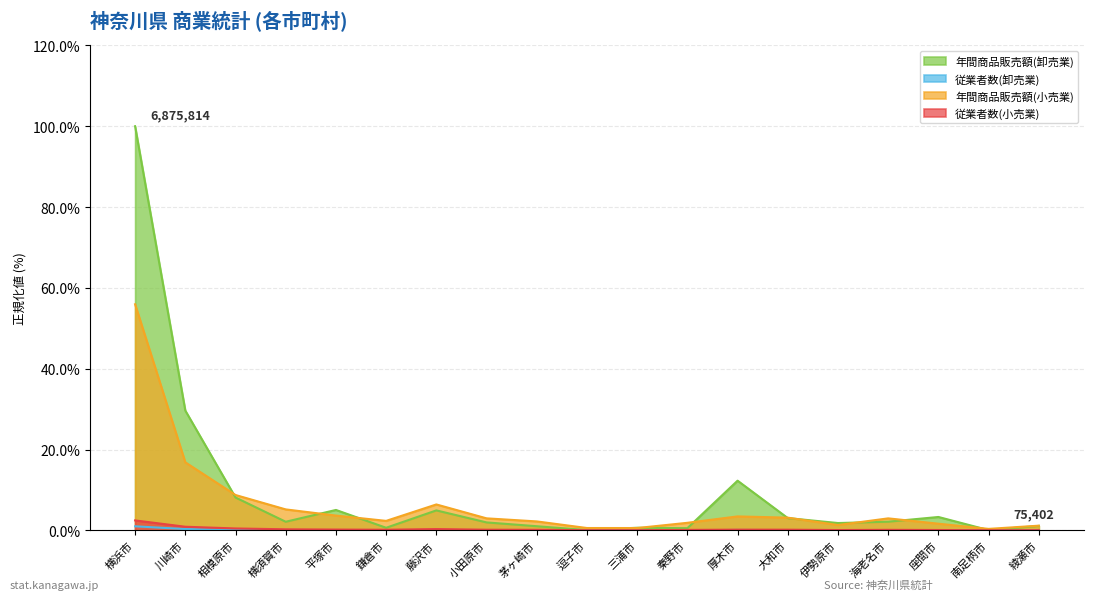

Reading left to right, extract all data points from this chart.

年間商品販売額(卸売業): 横浜市=100.0	川崎市=29.6	相模原市=8.1	横須賀市=2.1	平塚市=5.0	鎌倉市=0.6	藤沢市=4.9	小田原市=2.0	茅ヶ崎市=1.0	逗子市=0.1	三浦市=0.6	秦野市=0.5	厚木市=12.3	大和市=3.0	伊勢原市=1.8	海老名市=2.1	座間市=3.3	南足柄市=0.1	綾瀬市=1.1
従業者数(卸売業): 横浜市=1.0	川崎市=0.3	相模原市=0.1	横須賀市=0.0	平塚市=0.1	鎌倉市=0.0	藤沢市=0.1	小田原市=0.0	茅ヶ崎市=0.0	逗子市=0.0	三浦市=0.0	秦野市=0.0	厚木市=0.1	大和市=0.0	伊勢原市=0.0	海老名市=0.0	座間市=0.0	南足柄市=0.0	綾瀬市=0.0
年間商品販売額(小売業): 横浜市=55.9	川崎市=16.8	相模原市=8.7	横須賀市=5.2	平塚市=3.7	鎌倉市=2.3	藤沢市=6.4	小田原市=3.0	茅ヶ崎市=2.2	逗子市=0.6	三浦市=0.6	秦野市=1.9	厚木市=3.4	大和市=3.1	伊勢原市=1.3	海老名市=3.0	座間市=1.6	南足柄市=0.4	綾瀬市=1.2
従業者数(小売業): 横浜市=2.5	川崎市=0.9	相模原市=0.5	横須賀市=0.3	平塚市=0.2	鎌倉市=0.1	藤沢市=0.3	小田原市=0.2	茅ヶ崎市=0.1	逗子市=0.0	三浦市=0.0	秦野市=0.1	厚木市=0.2	大和市=0.2	伊勢原市=0.1	海老名市=0.1	座間市=0.1	南足柄市=0.0	綾瀬市=0.0